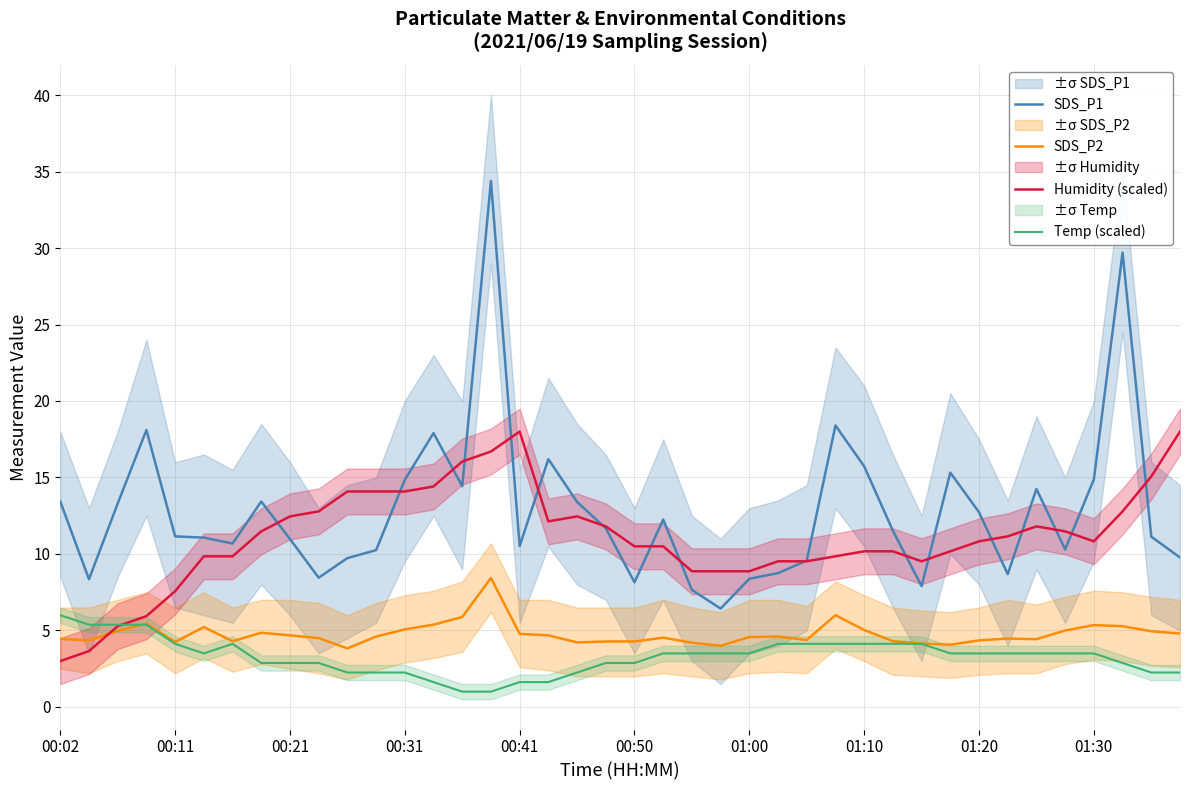

At how many categories does at least one series exceed 33?

1